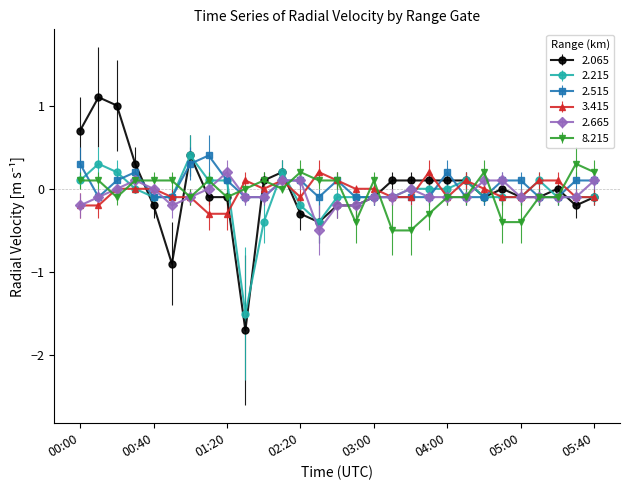

How many categories are shown in the chart?

29